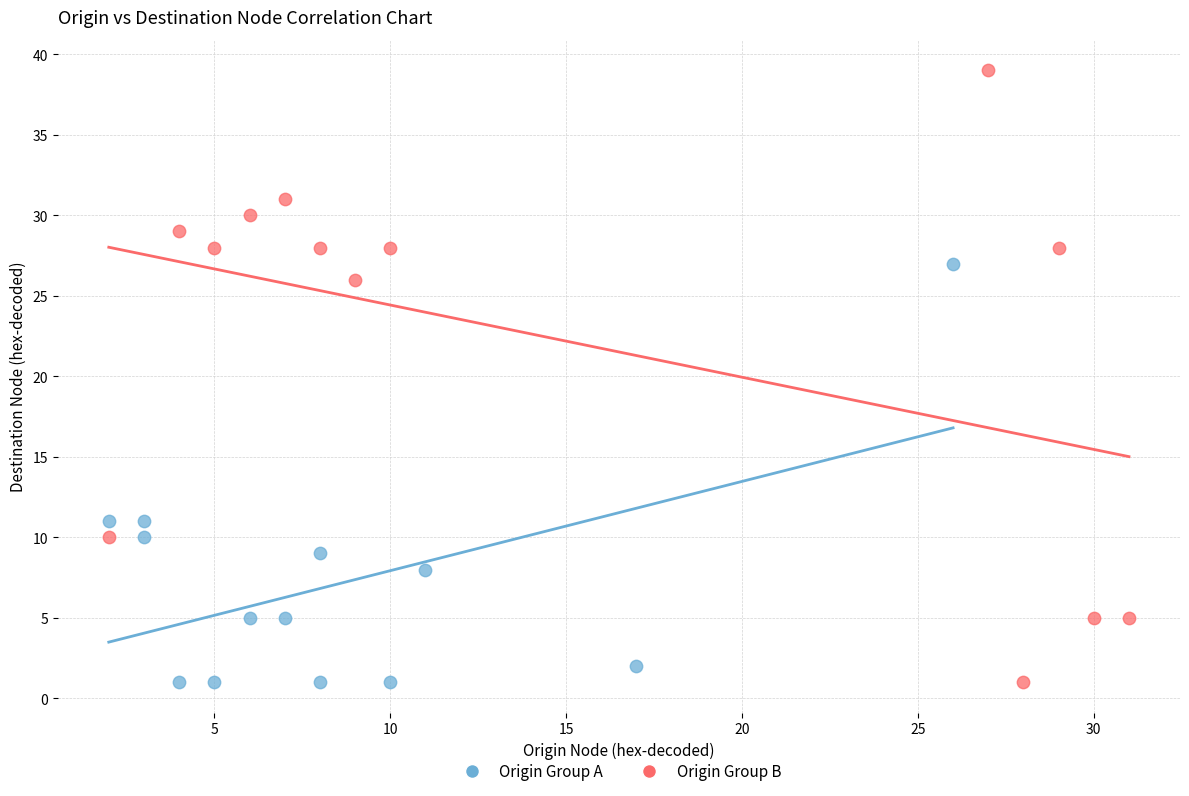

What are all the series names shown in the legend?

Origin Group A, Origin Group B